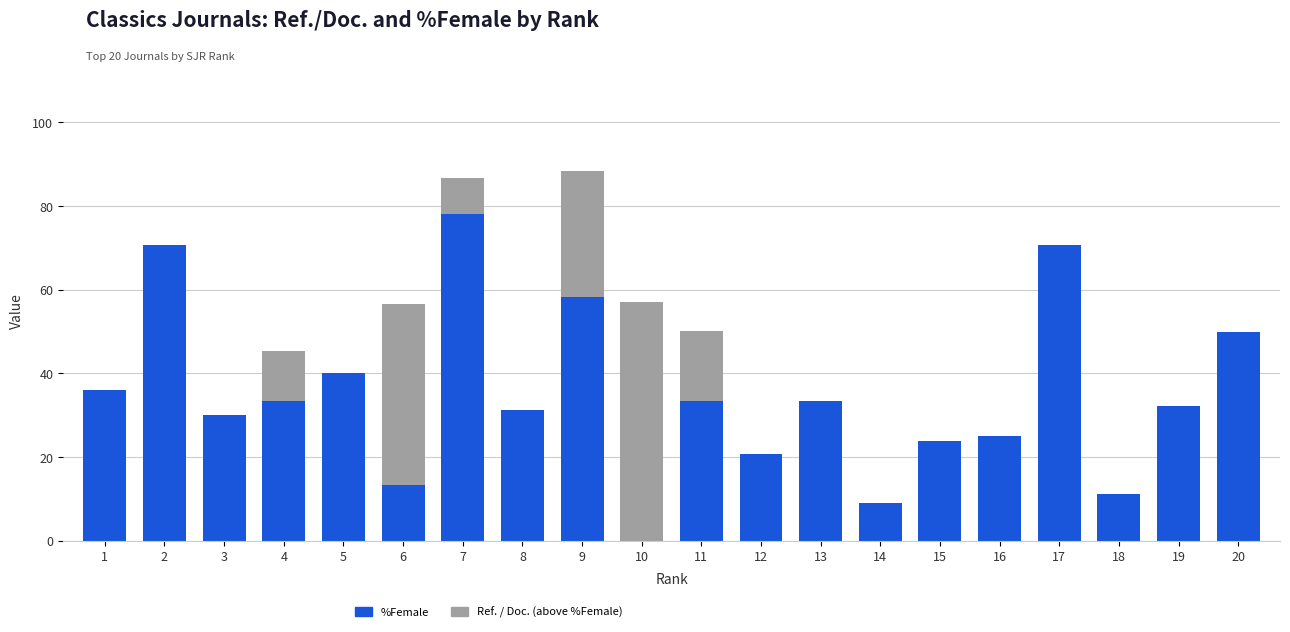

Reading left to right, transcribe all the data shown in this chart.

%Female: 36.0	70.6	30.1	33.3	40.0	13.4	78.0	31.2	58.3	0.0	33.3	20.7	33.3	9.1	23.8	25.0	70.6	11.1	32.3	50.0
Ref. / Doc. (above %Female): 0.0	0.0	0.0	12.1	0.0	43.3	8.8	0.0	29.9	57.0	16.8	0.0	0.0	0.0	0.0	0.0	0.0	0.0	0.0	0.0